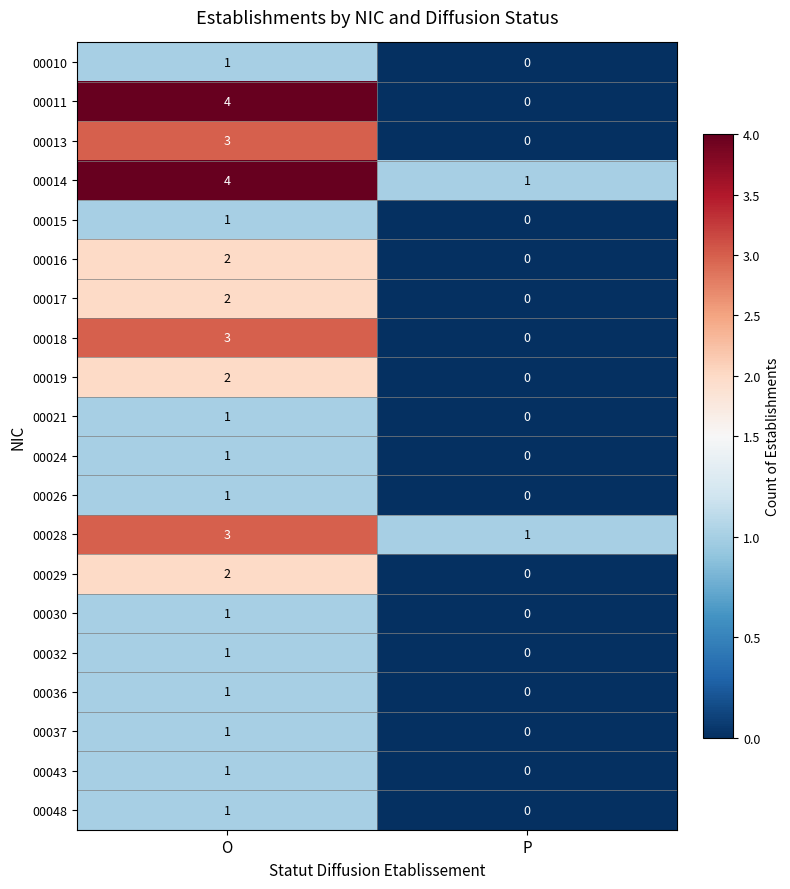

At which label is 00026 closest to 0?

P